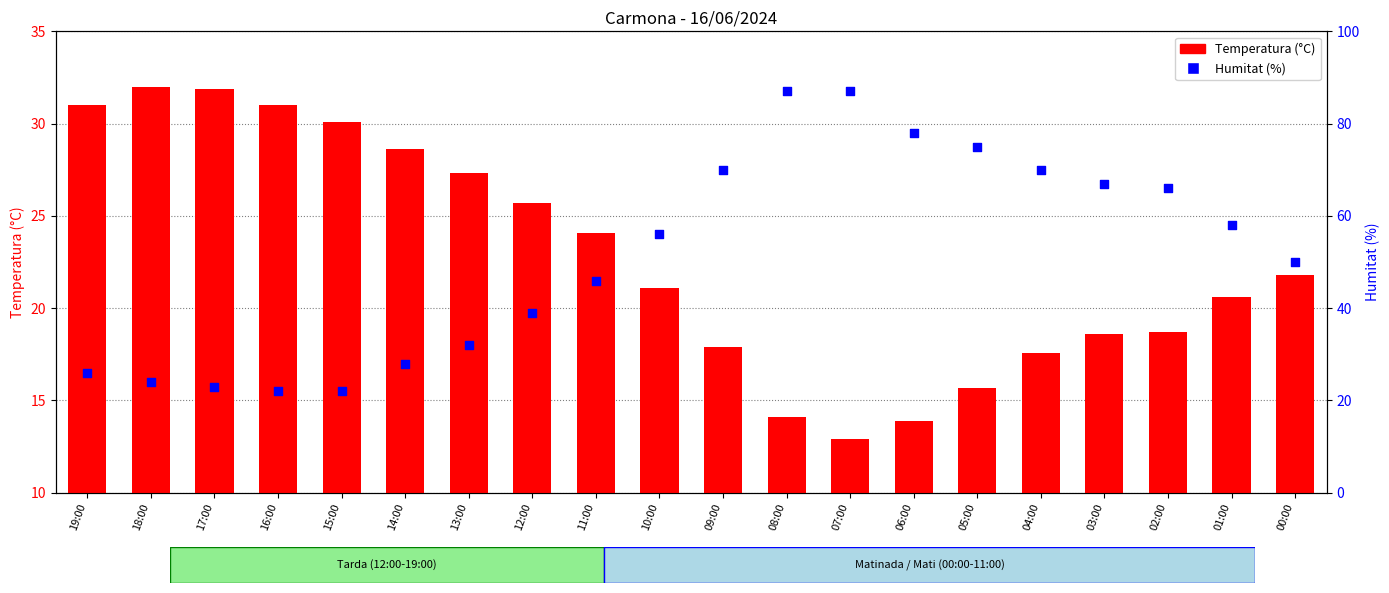

At which category is the sum across all series the highest?

08:00